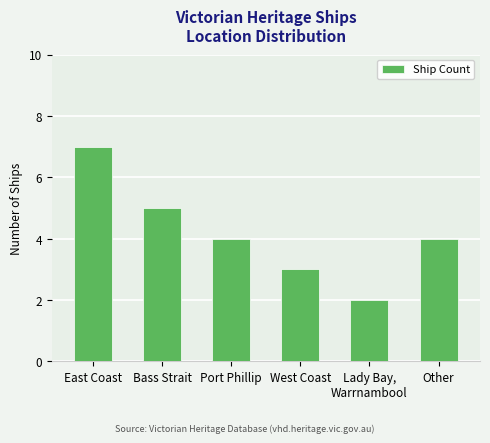

Count the values in the range 3 to 5.

4